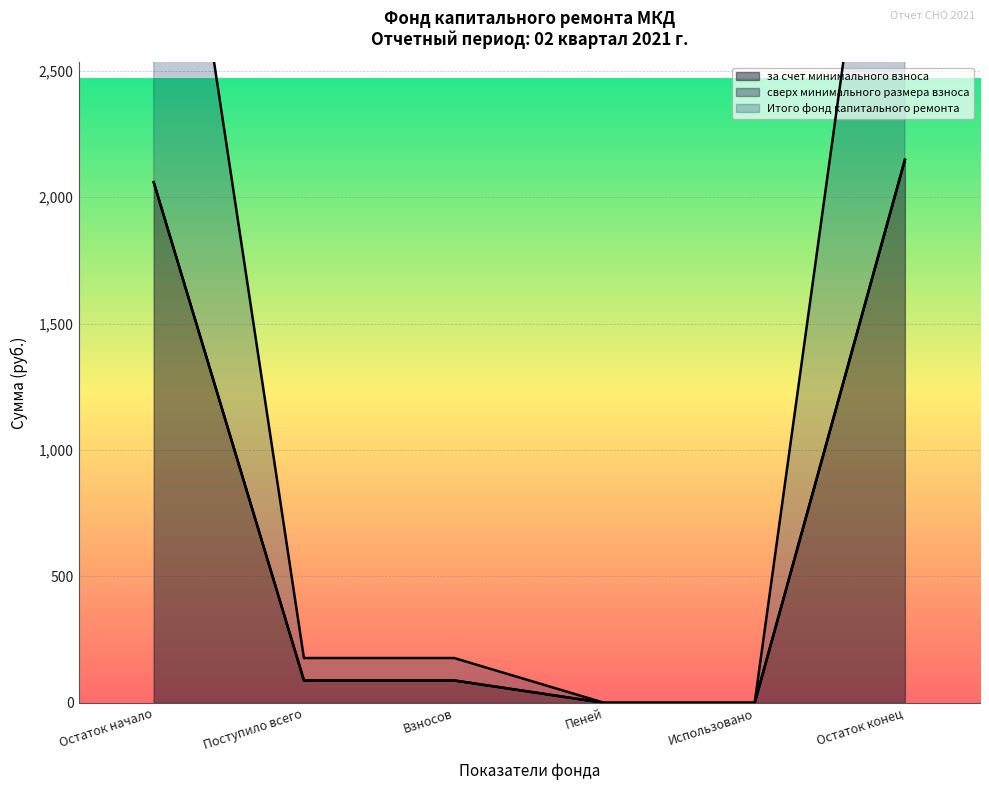

Is it true that Итого фонд капитального ремонта equals 0.0 at Использовано?

True